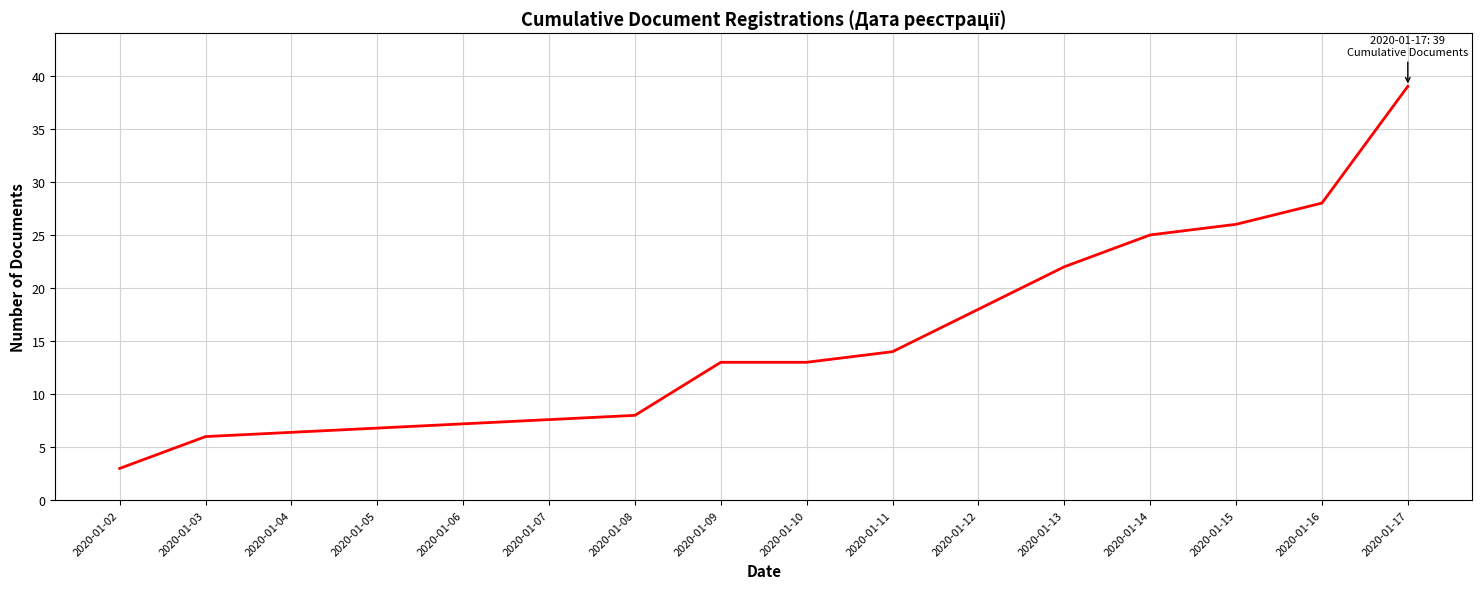

How many distinct data groups are displayed?

1